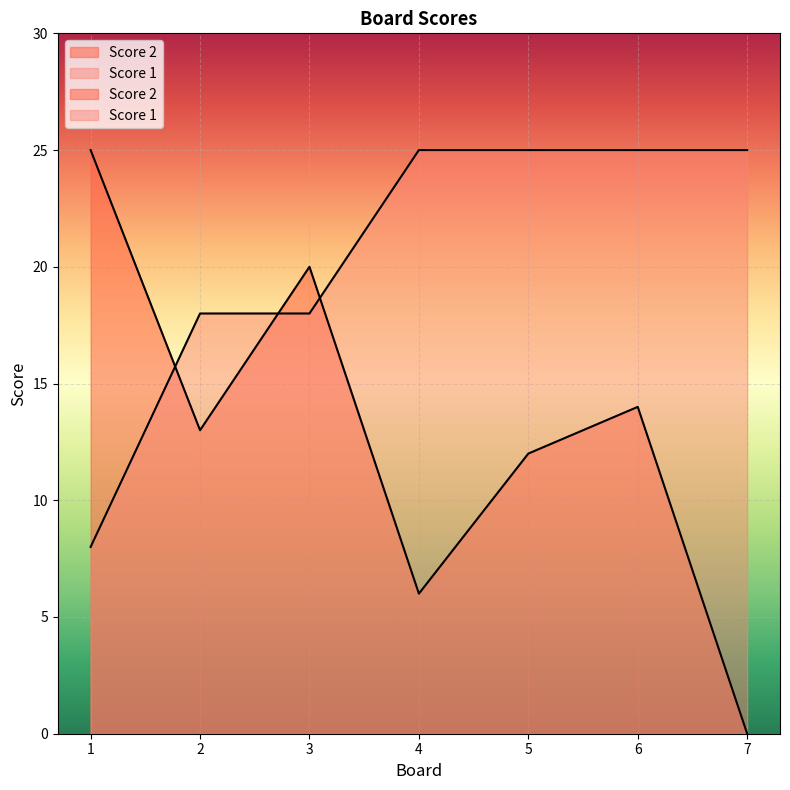

The Score 2 series shows 2 at 4. True or false?

False